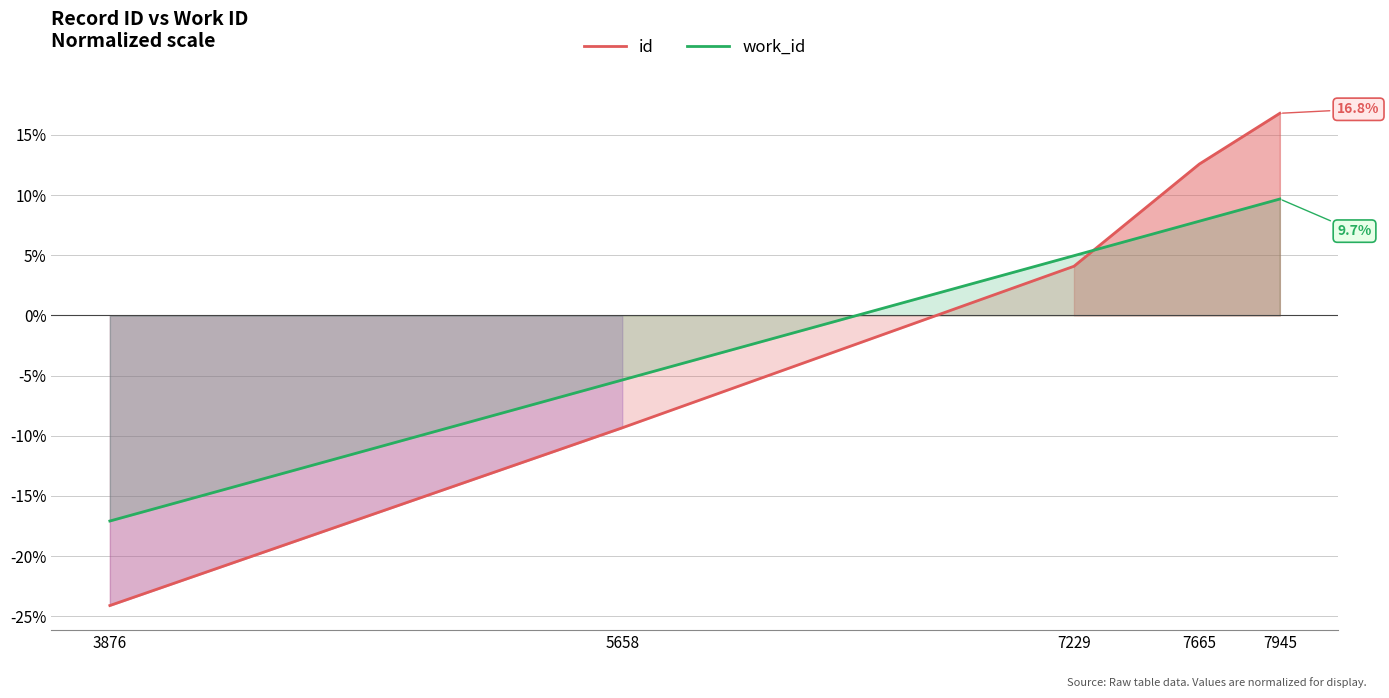

At which category is the sum across all series the highest?

7945